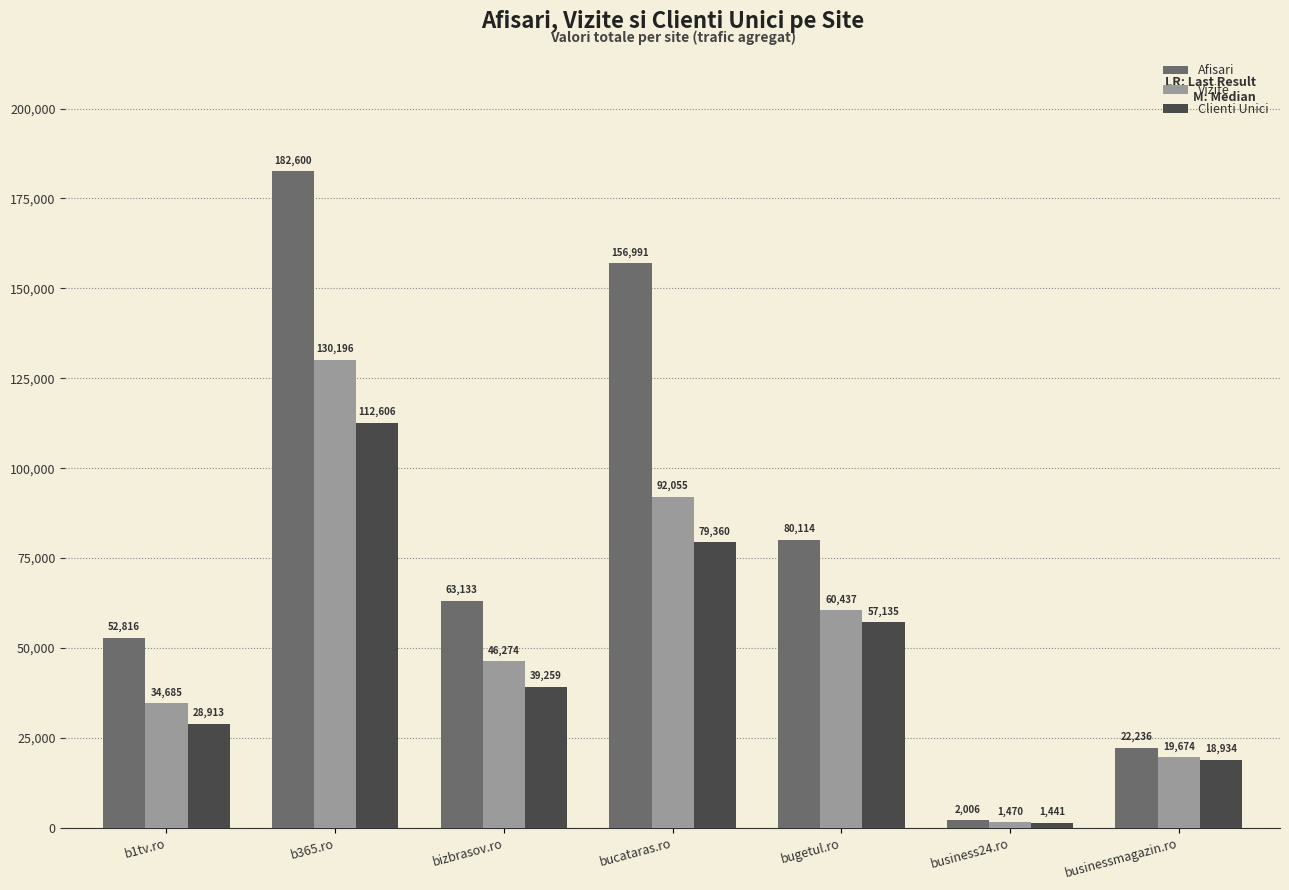

What is the smallest value displayed?

1441